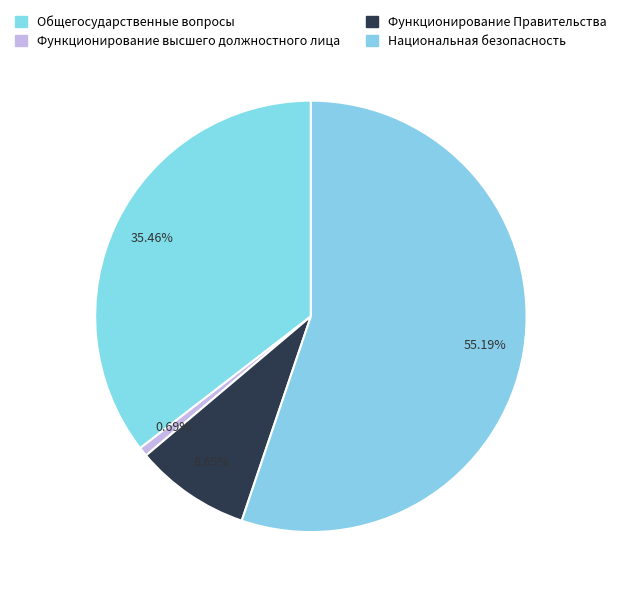

Count the number of slices in the pie.

4